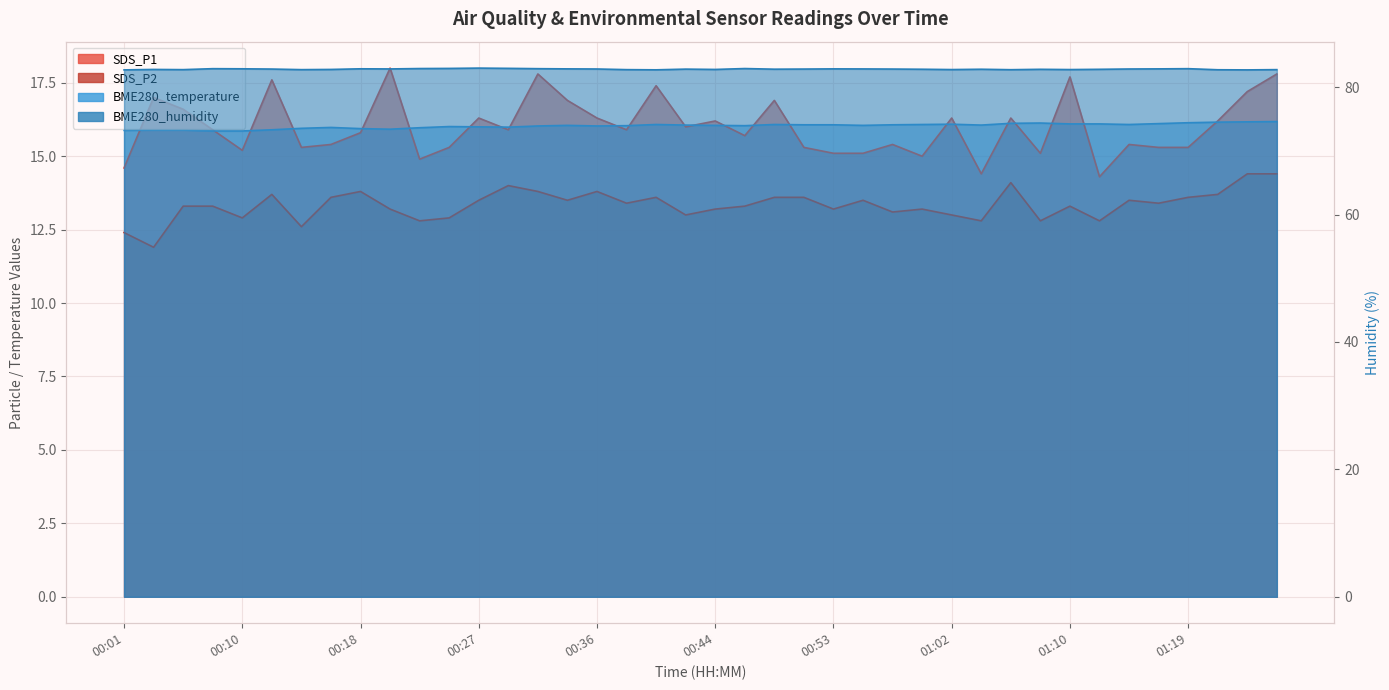

Is the value of BME280_temperature at 00:38 greater than the value of SDS_P1 at 01:14?

Yes